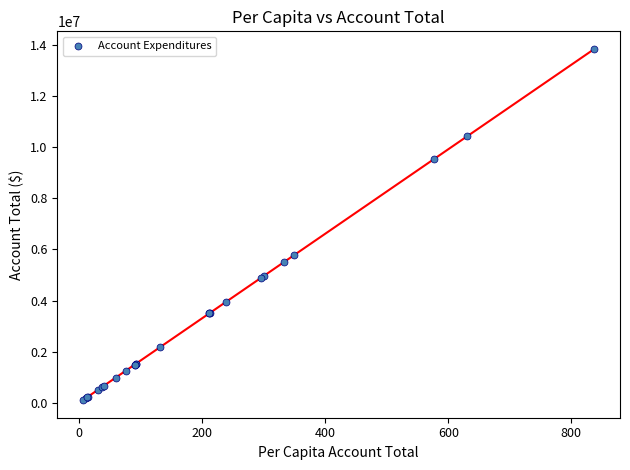

What Y value in the scatter plot is closest to 6975605?

5764216